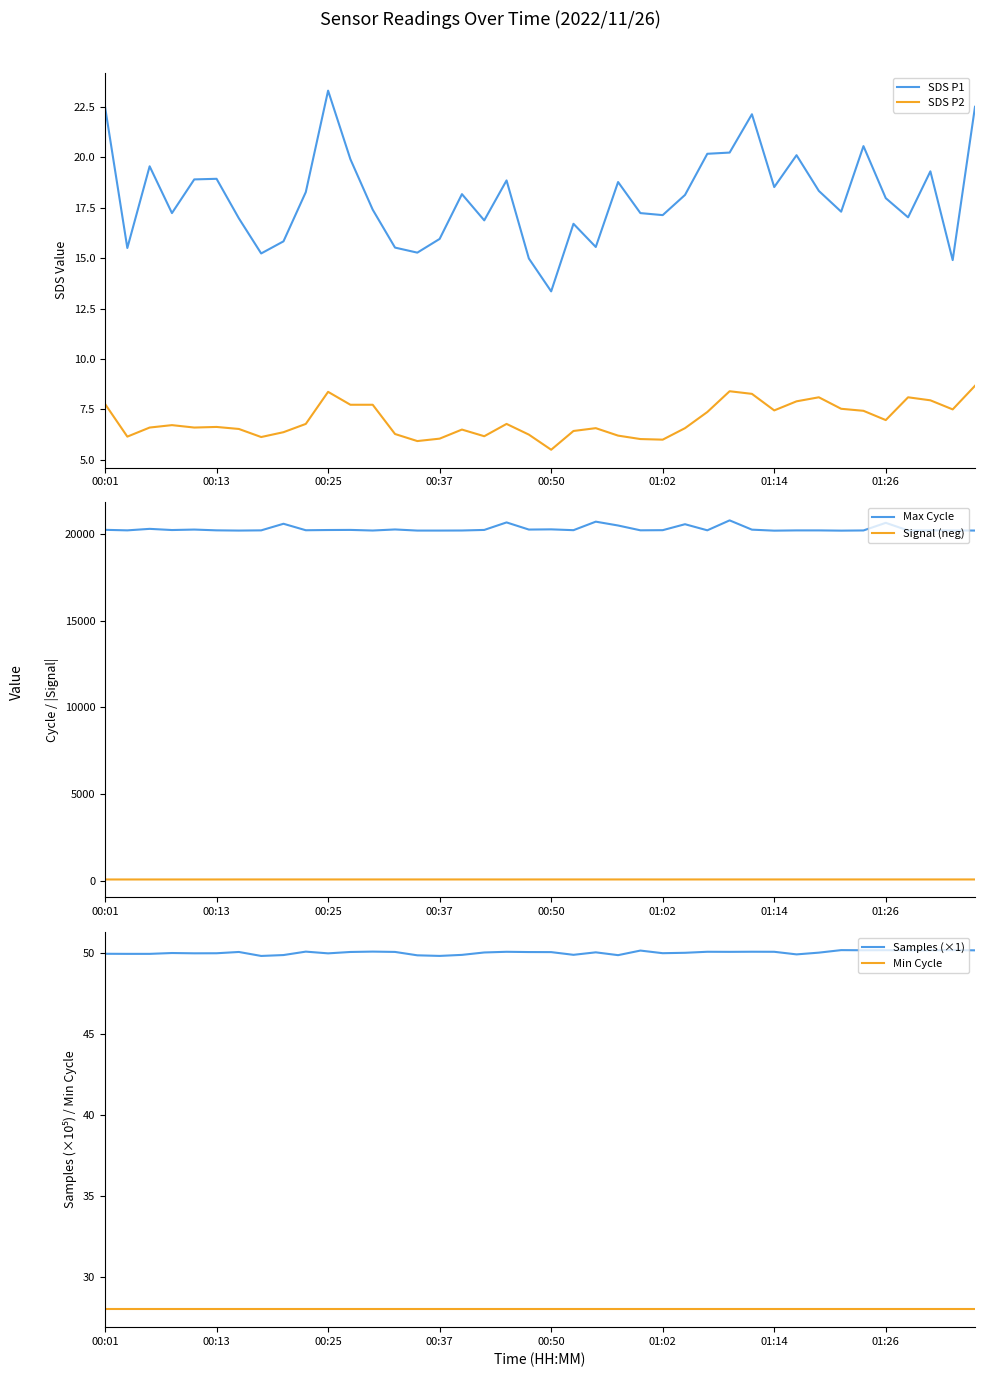

How many lines are shown in the chart?

6